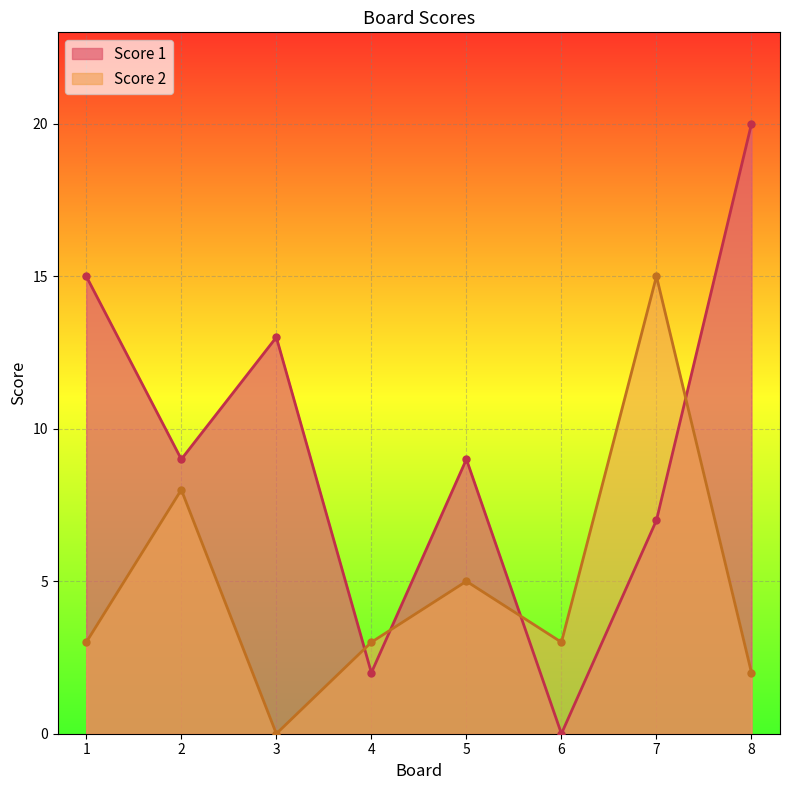

The value of Score 1 at 8 is 20. True or false?

True